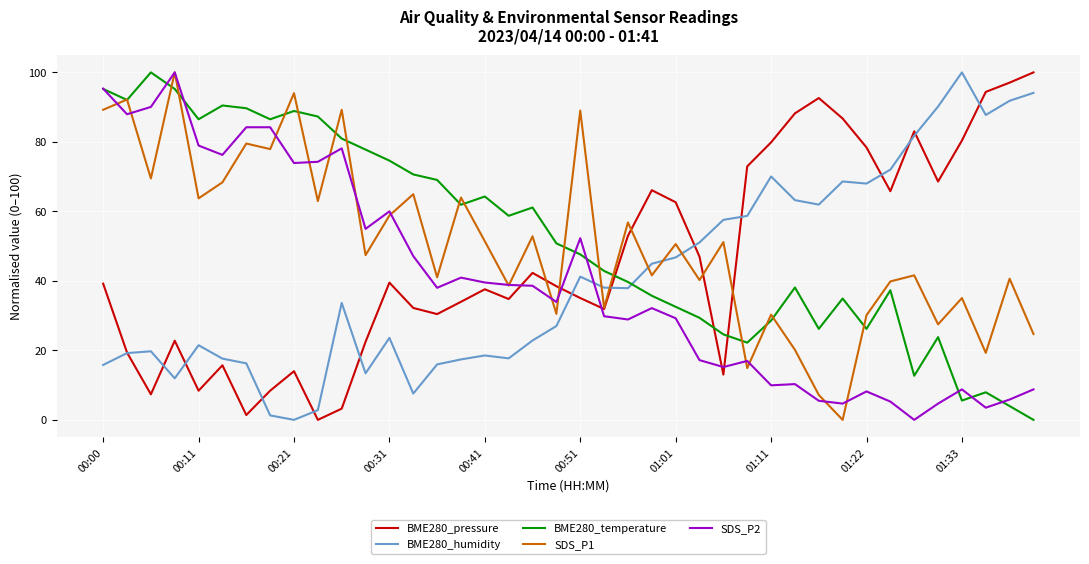

What is the maximum value for BME280_temperature?

100.0